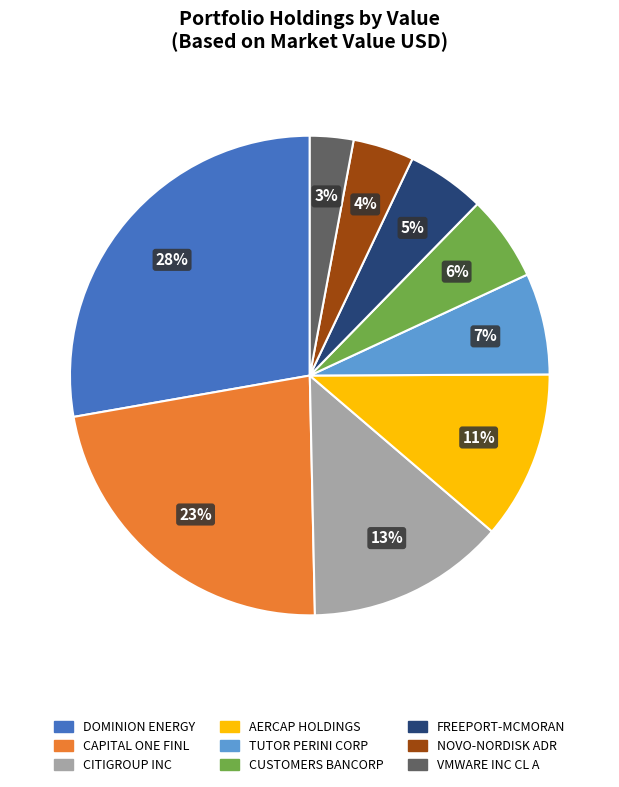

How many slices are in this pie chart?

9